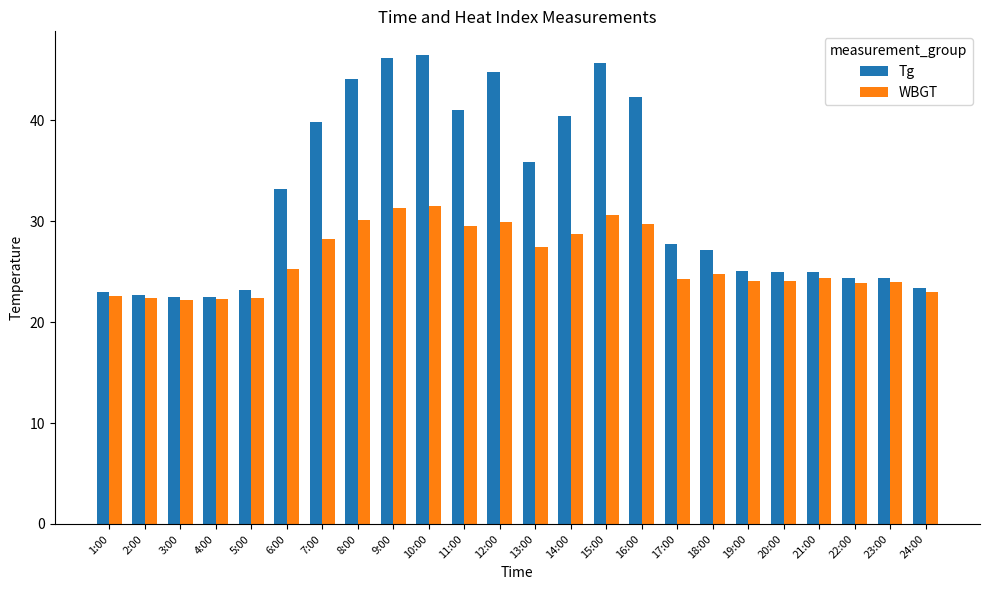

At 8:00, list the series in order from smallest to largest.

WBGT, Tg